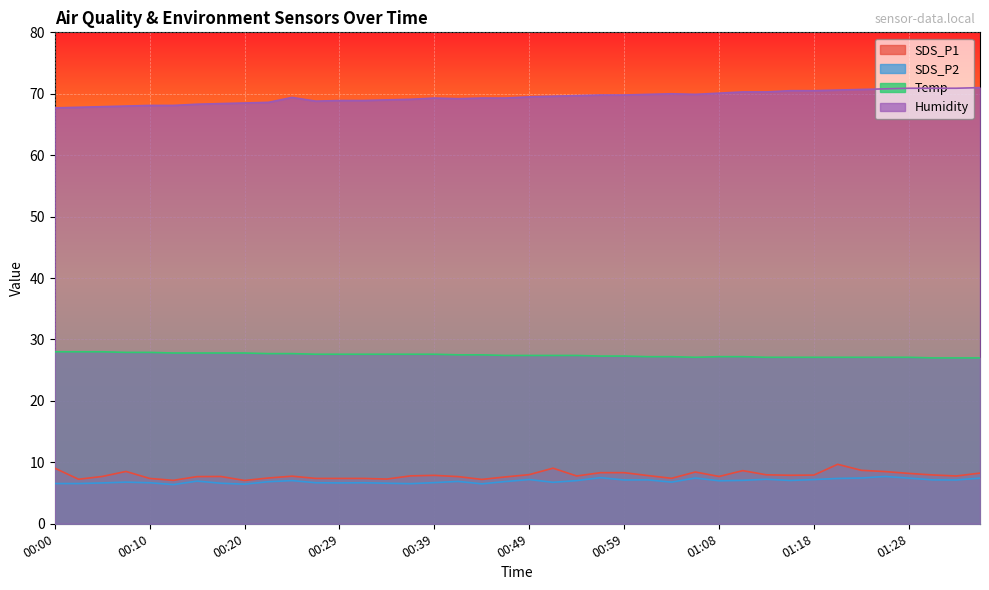

What is the value of the SDS_P1 point at the 19th from the left?

7.2